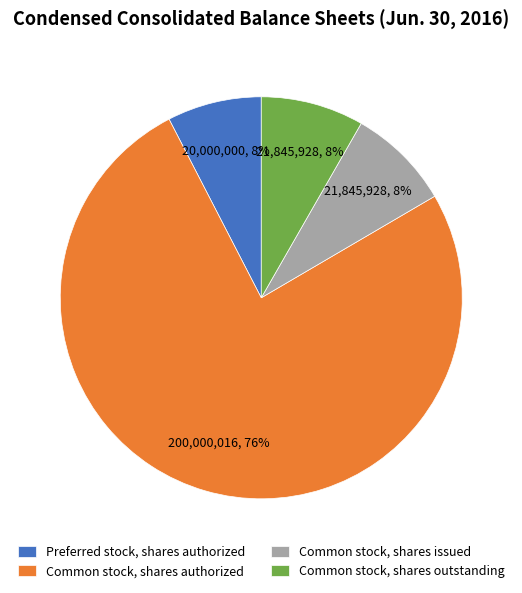

To the nearest percent, what is the difference between the largest and smallest slice percentages?

68%